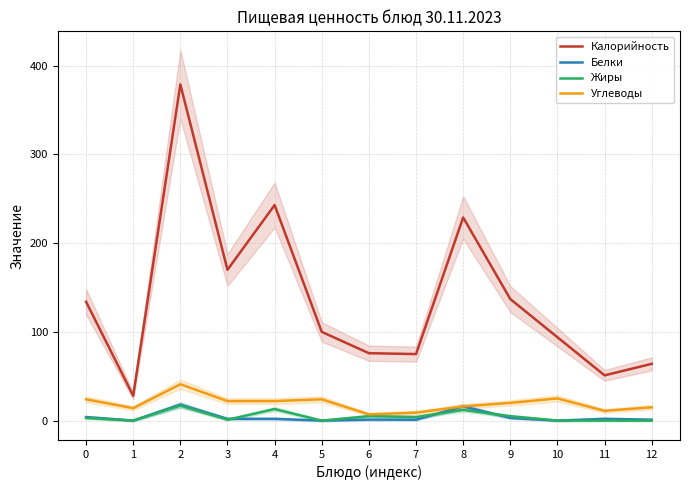

Reading left to right, list all the values displayed in this chart.

Калорийность: 0=134.0	1=28.0	2=379.0	3=170.0	4=243.0	5=100.0	6=76.0	7=75.0	8=229.0	9=137.0	10=94.0	11=51.0	12=64.0
Белки: 0=4.0	1=0.0	2=18.0	3=2.0	4=2.0	5=0.0	6=1.1	7=1.0	8=16.0	9=3.0	10=0.0	11=2.0	12=1.0
Жиры: 0=3.0	1=0.0	2=17.0	3=1.0	4=13.0	5=0.0	6=5.0	7=4.0	8=12.0	9=5.0	10=0.0	11=0.0	12=0.0
Углеводы: 0=24.0	1=14.0	2=41.0	3=22.0	4=22.0	5=24.0	6=7.0	7=9.0	8=16.0	9=20.0	10=25.0	11=11.0	12=15.0